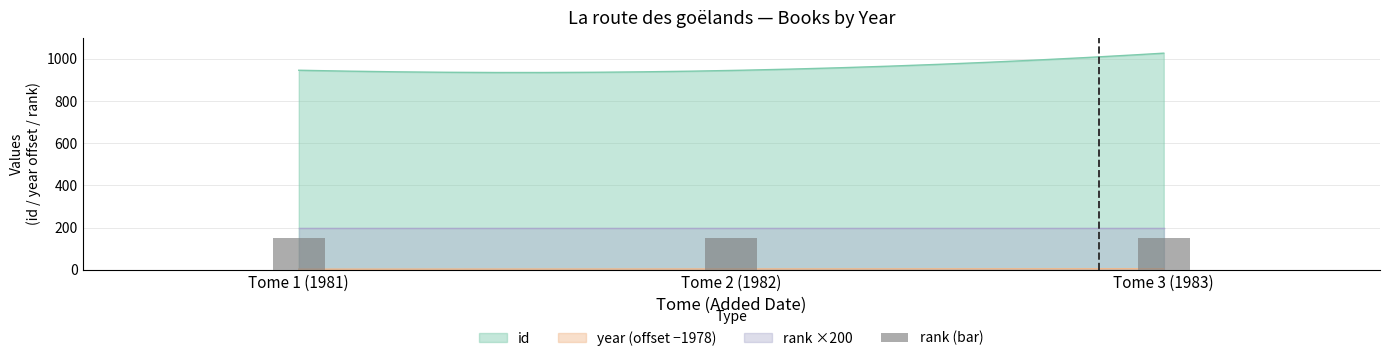

Which series has the widest spread of values?

id